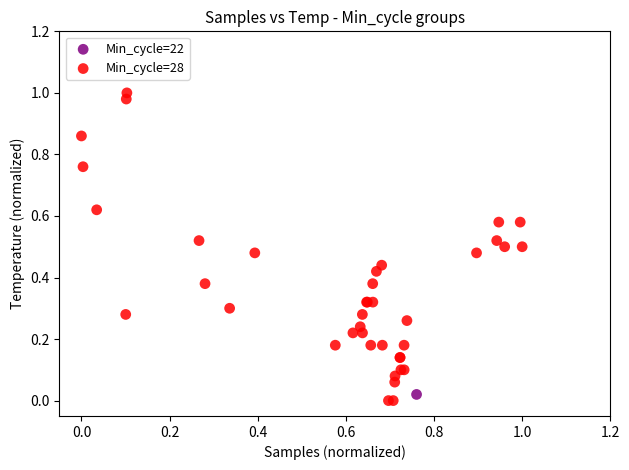

What are all the series names shown in the legend?

Min_cycle=22, Min_cycle=28